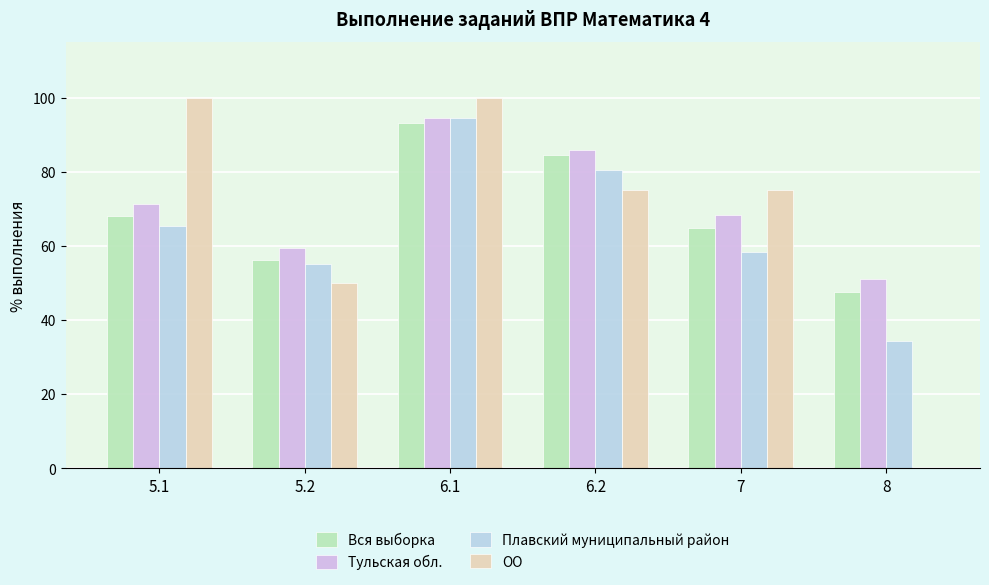

Does the chart contain stacked bars?

No